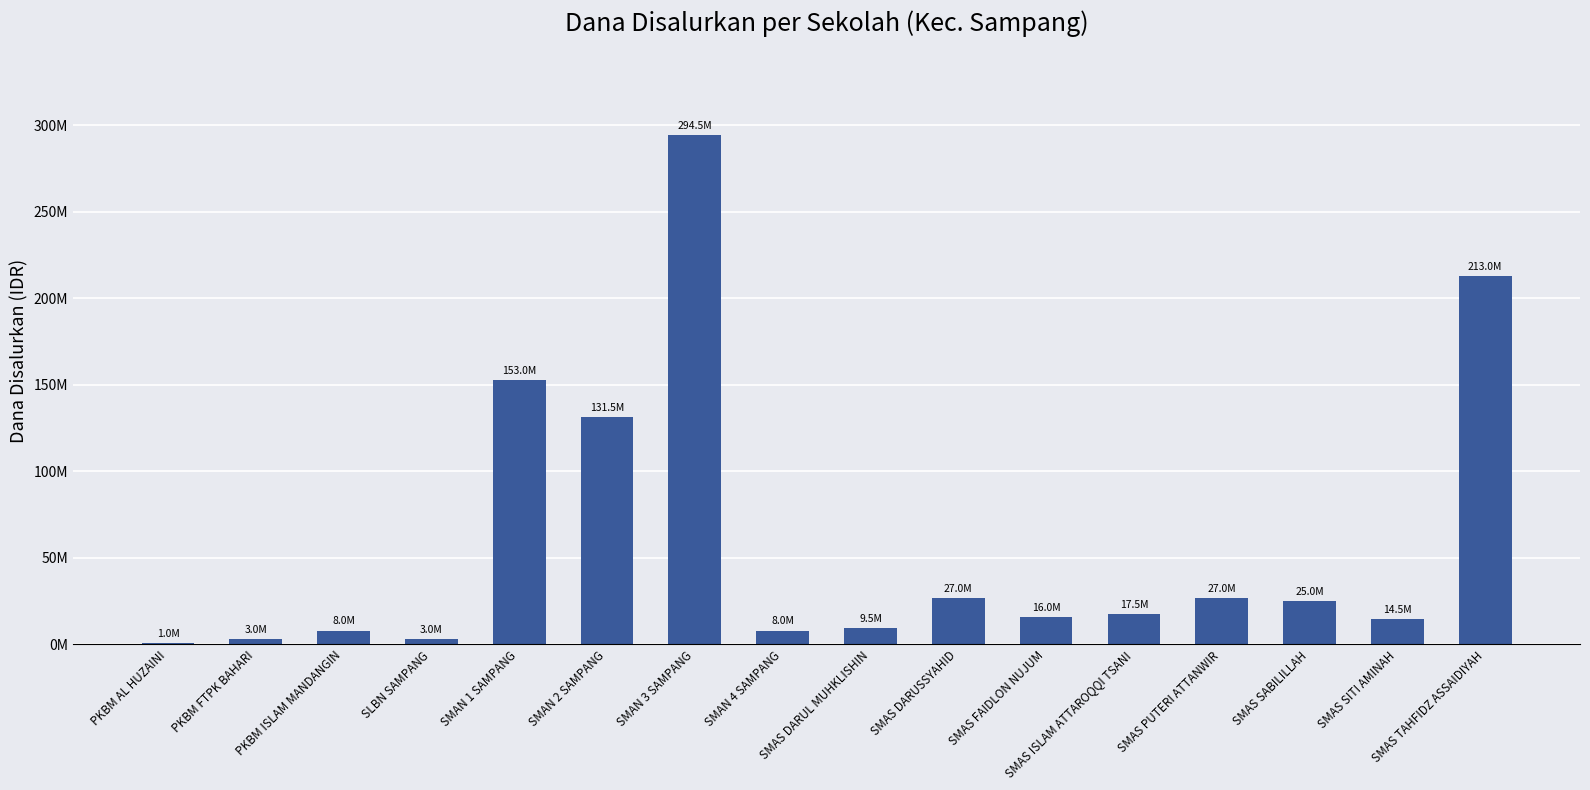

Are the bars horizontal?

No